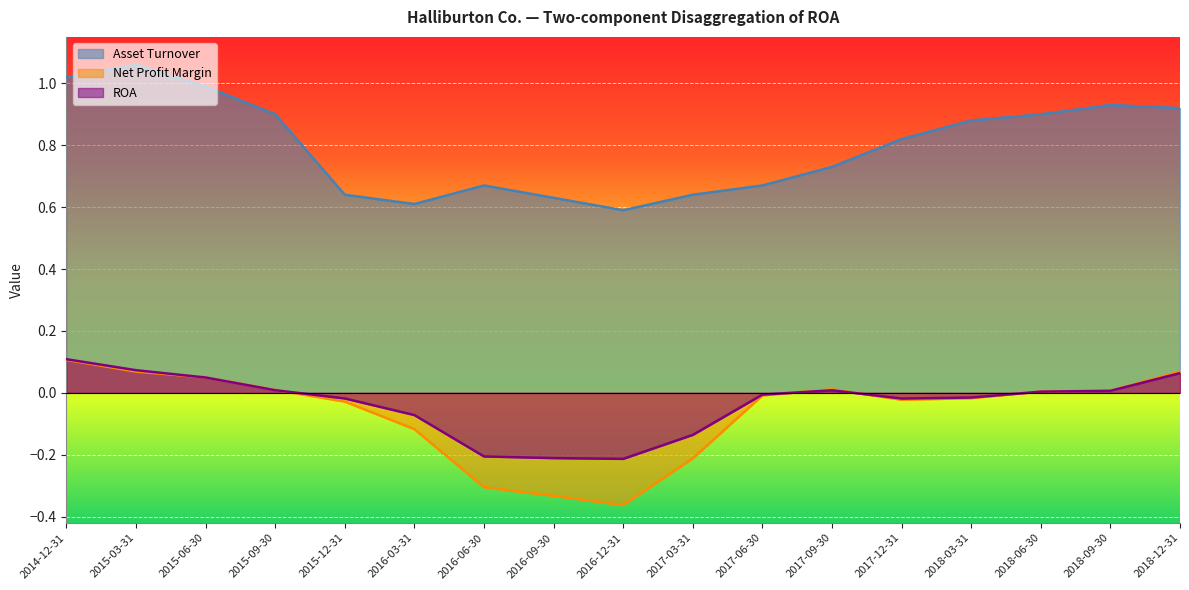

What is the greatest value displayed?

1.1